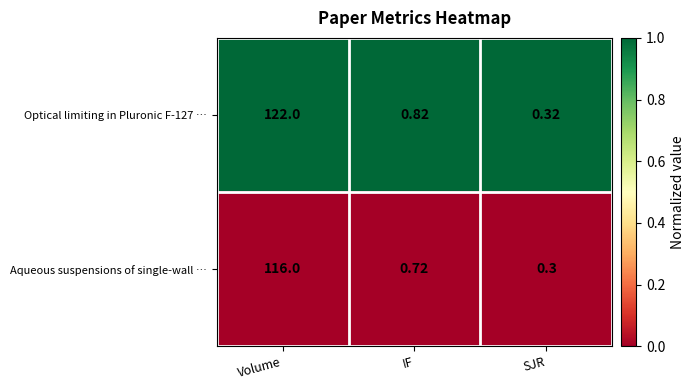

Between IF and SJR, which series saw the biggest shift?

Optical limiting in Pluronic F-127 …